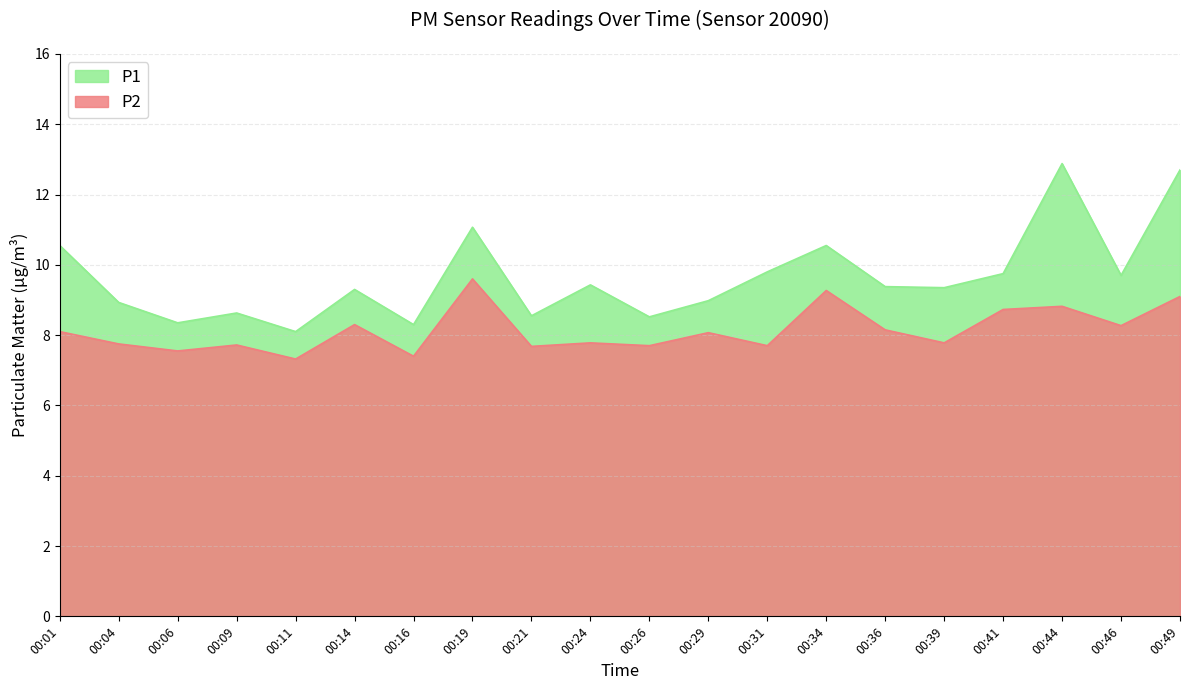

How many data points in P1 are less than 9?

8